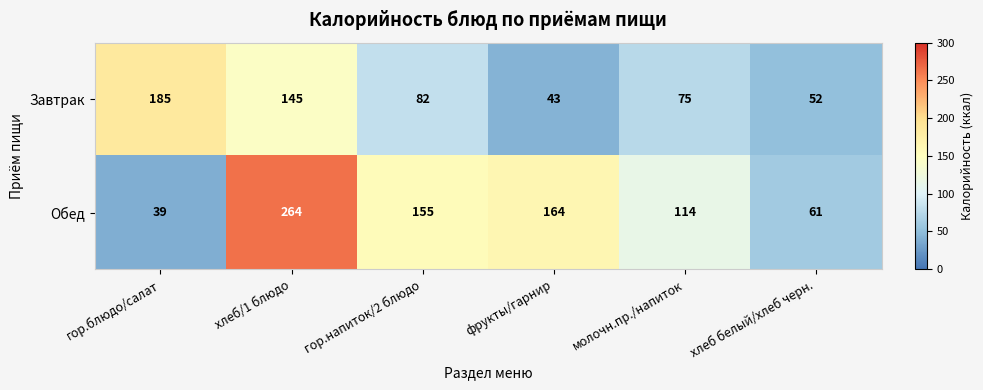

What is the average value of the Завтрак series?

97